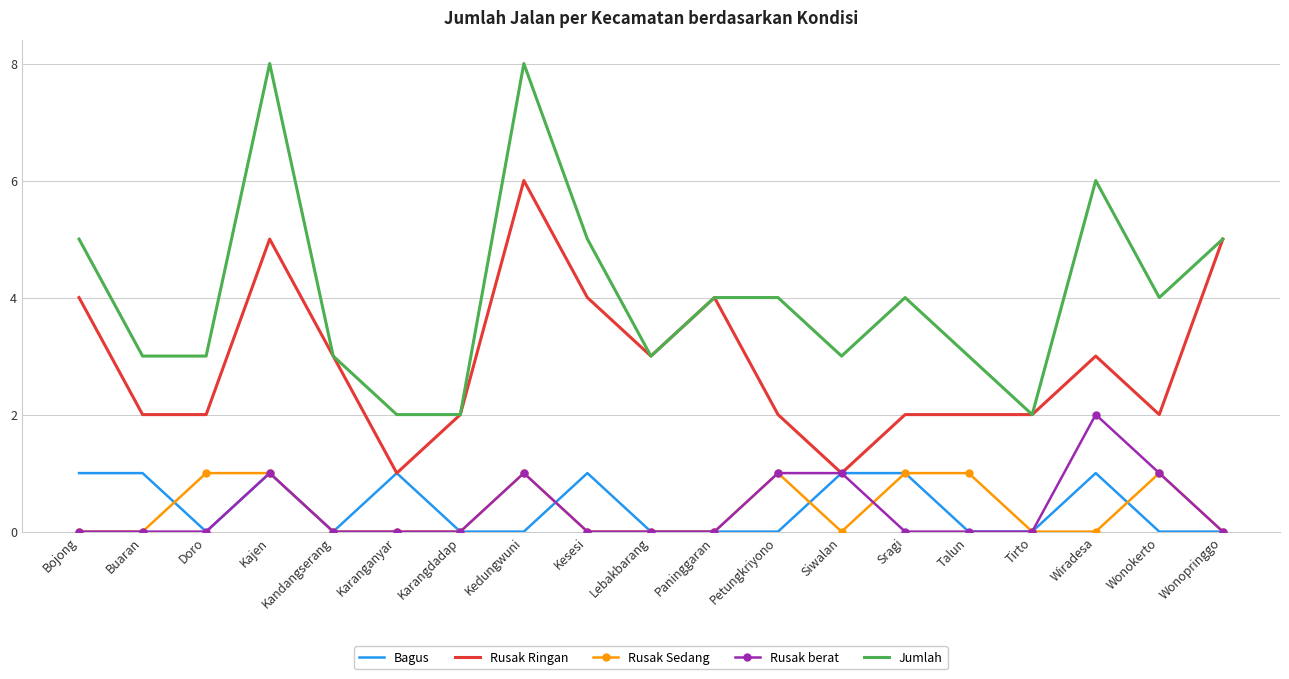

At which label does Rusak Ringan reach its peak?

Kedungwuni